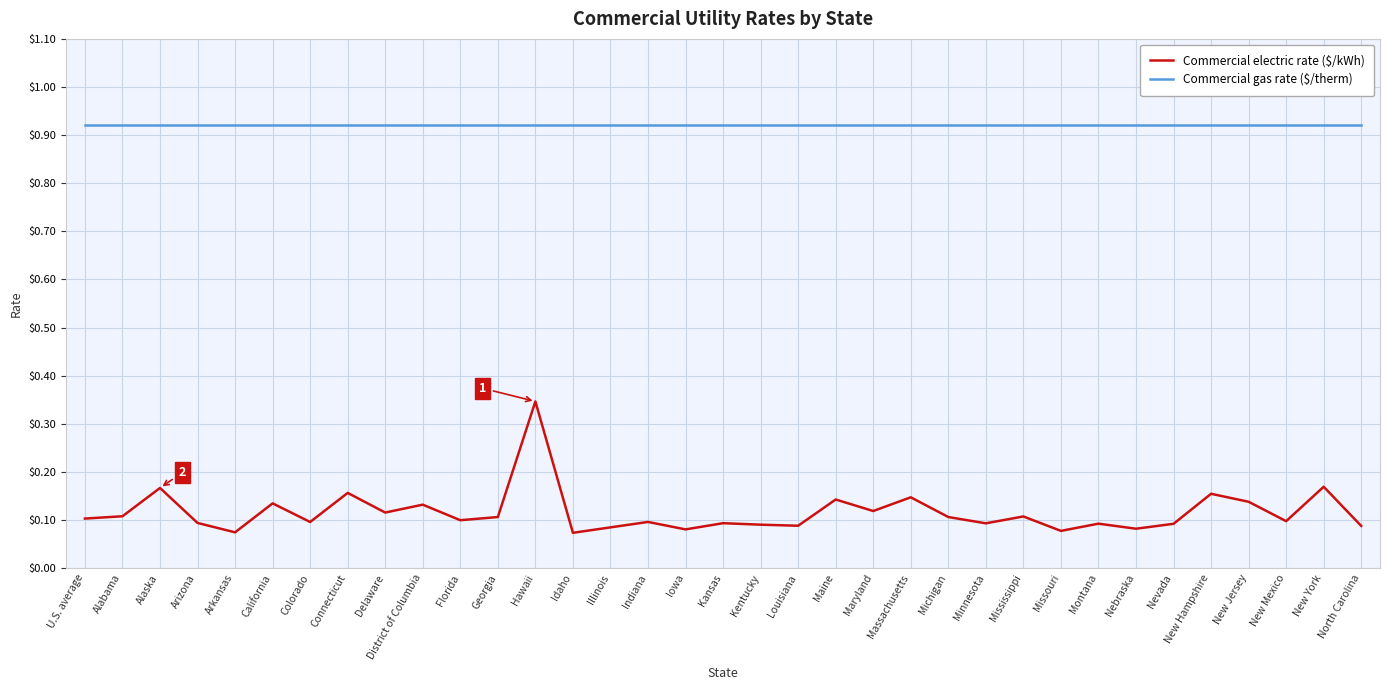

Which series has the widest spread of values?

Commercial electric rate ($/kWh)